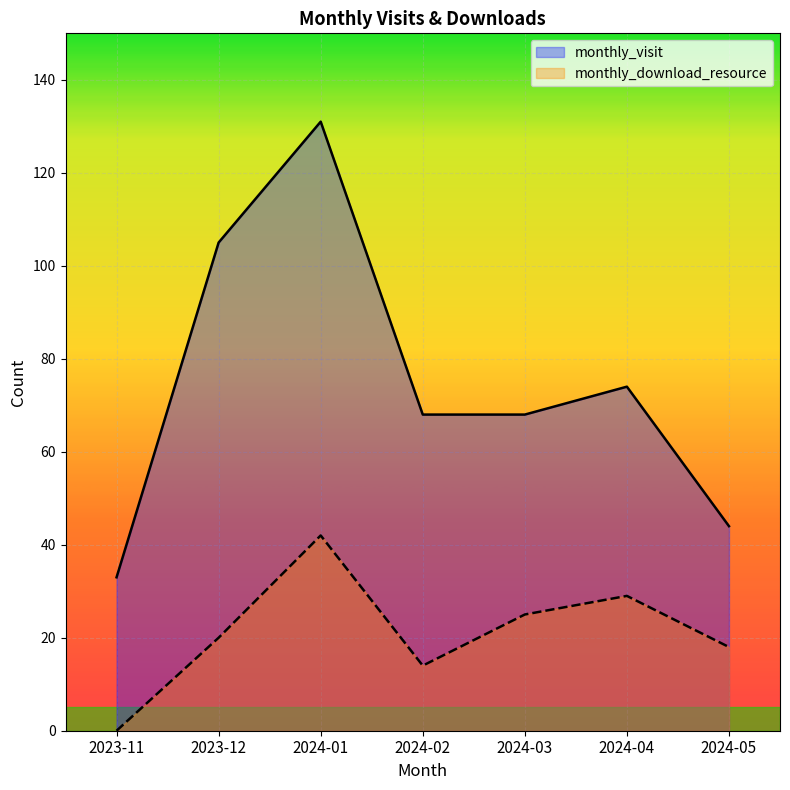

The monthly_visit series shows 44 at 2024-05. True or false?

True